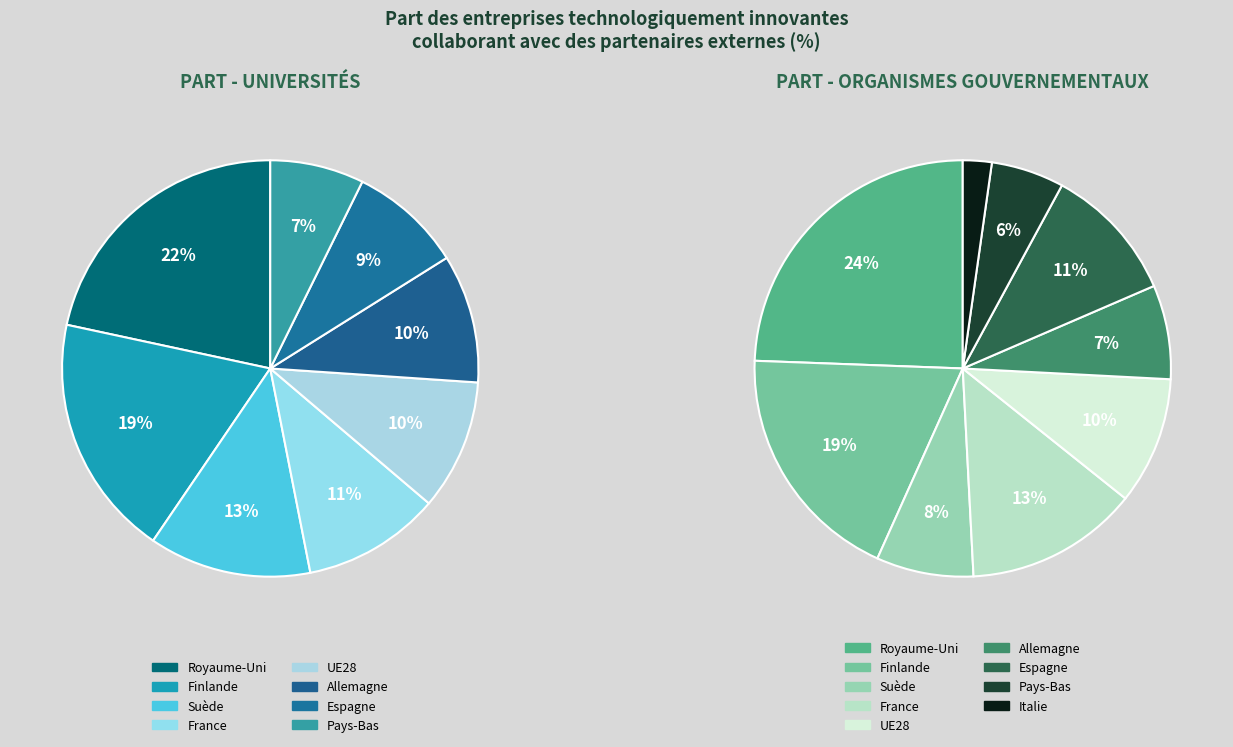

To the nearest percent, what is the difference between the largest and smallest slice percentages?

22%